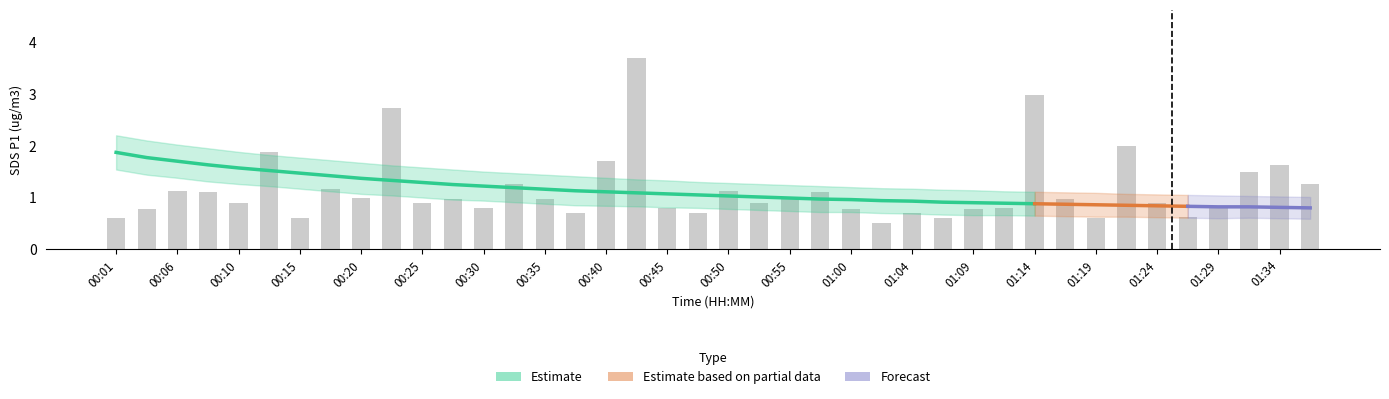

Are the bars grouped side by side (vs. stacked)?

No